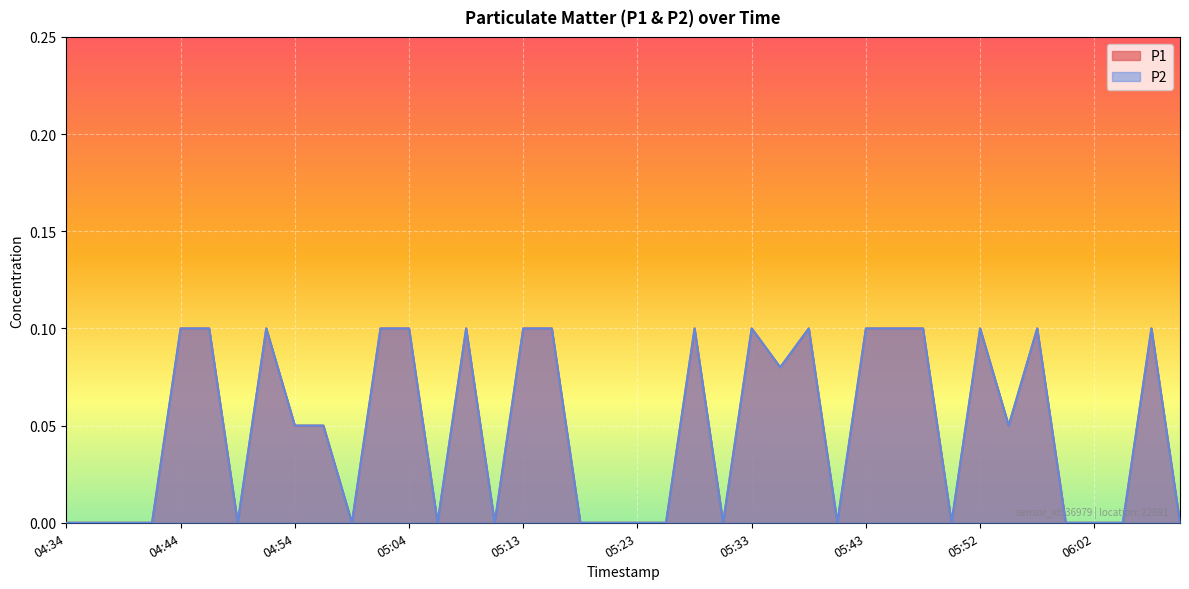

Which has a higher value, 05:57 or 05:23?

05:57